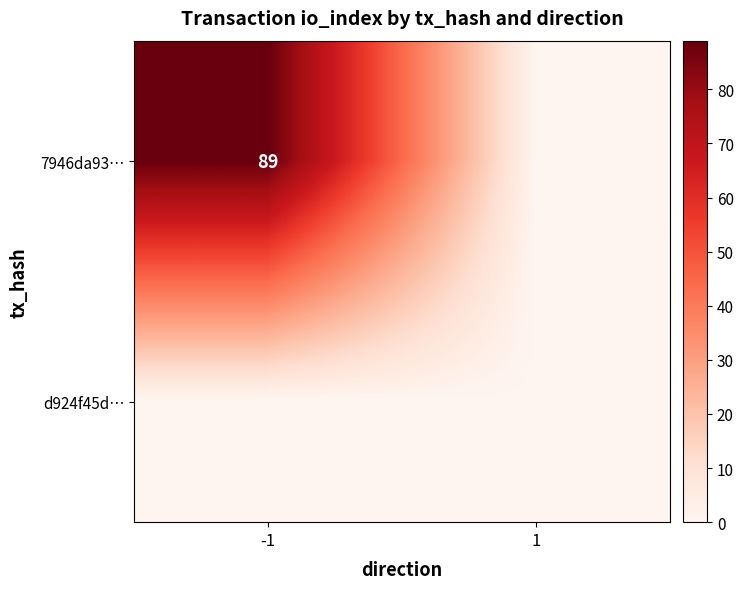

Which category has the lowest value in the 7946da93… series?

1